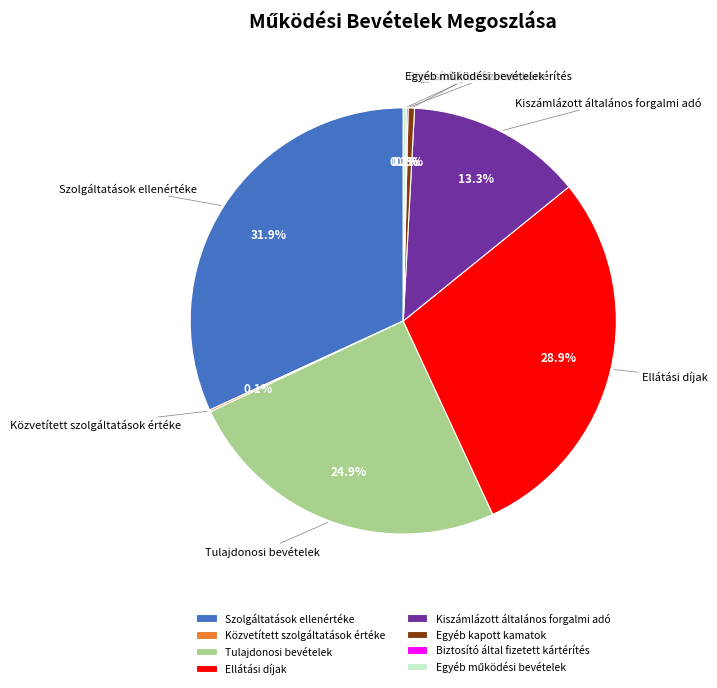

True or false: Tulajdonosi bevételek accounts for 37% of the total.

False